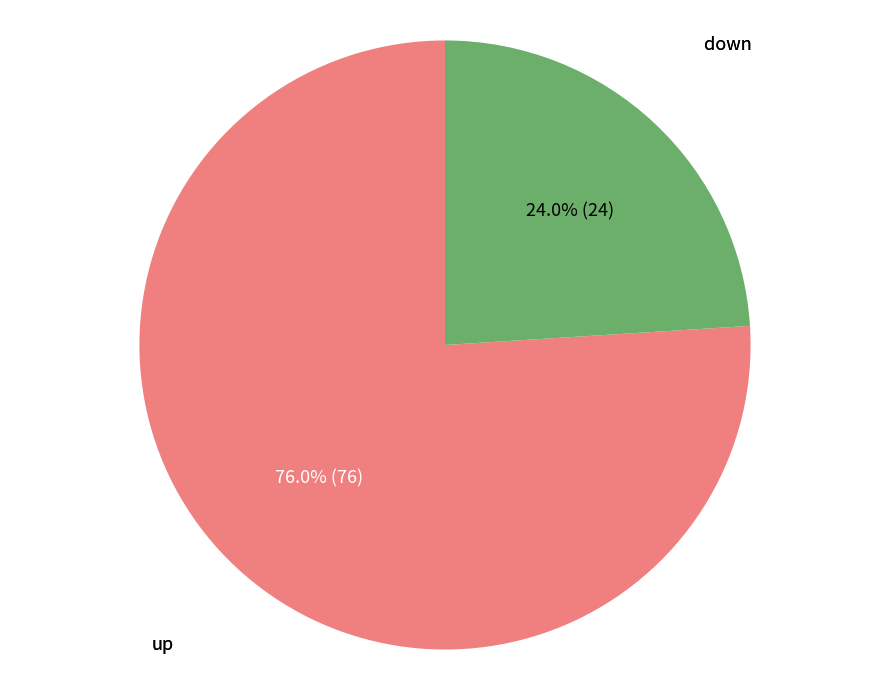

Is there a majority slice in this chart?

Yes